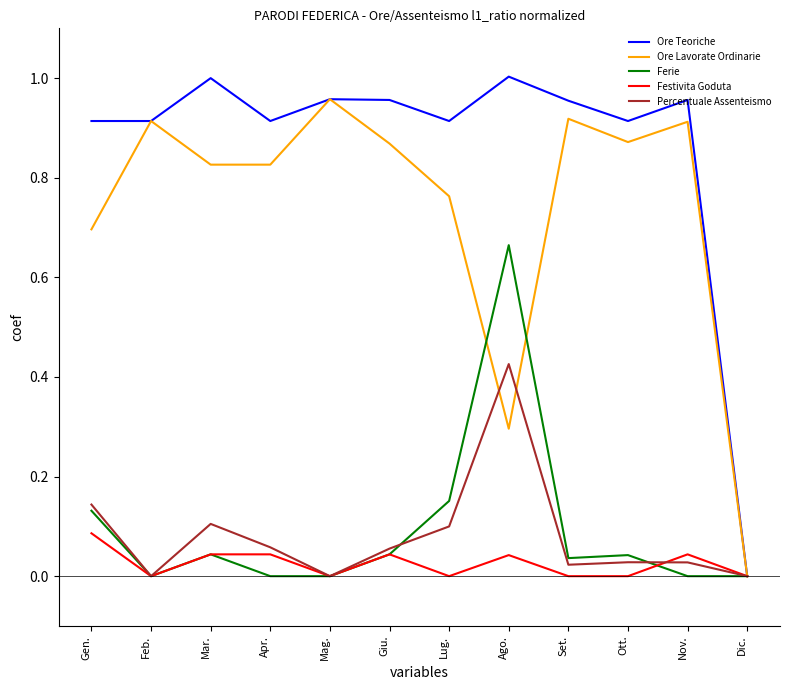

Which series has the widest spread of values?

Ore Teoriche